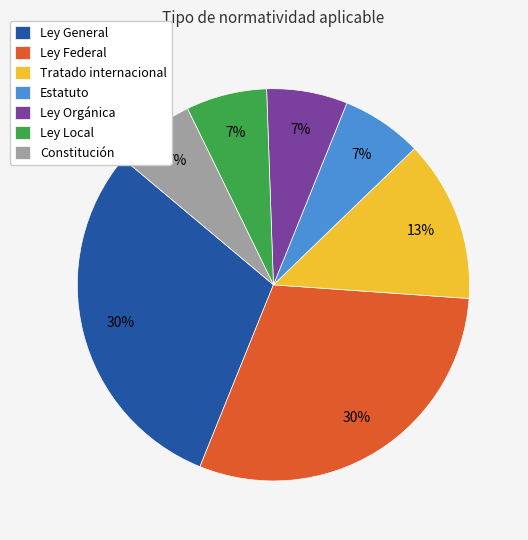

To the nearest percent, what is the combined percentage of Ley General and Tratado internacional?

43%